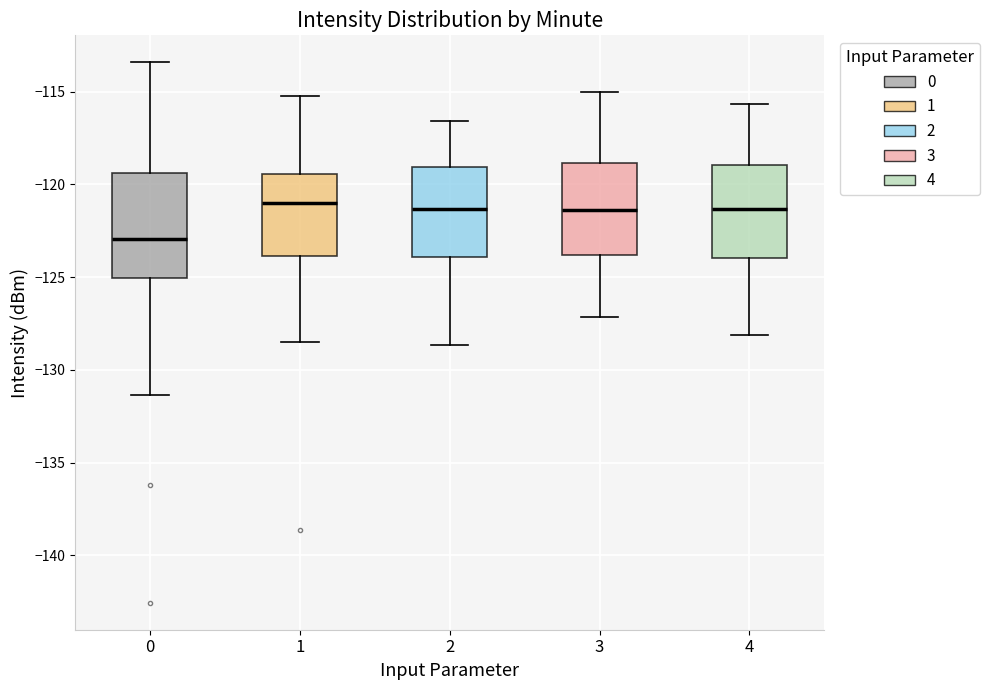

Which box has the lowest median line?

0